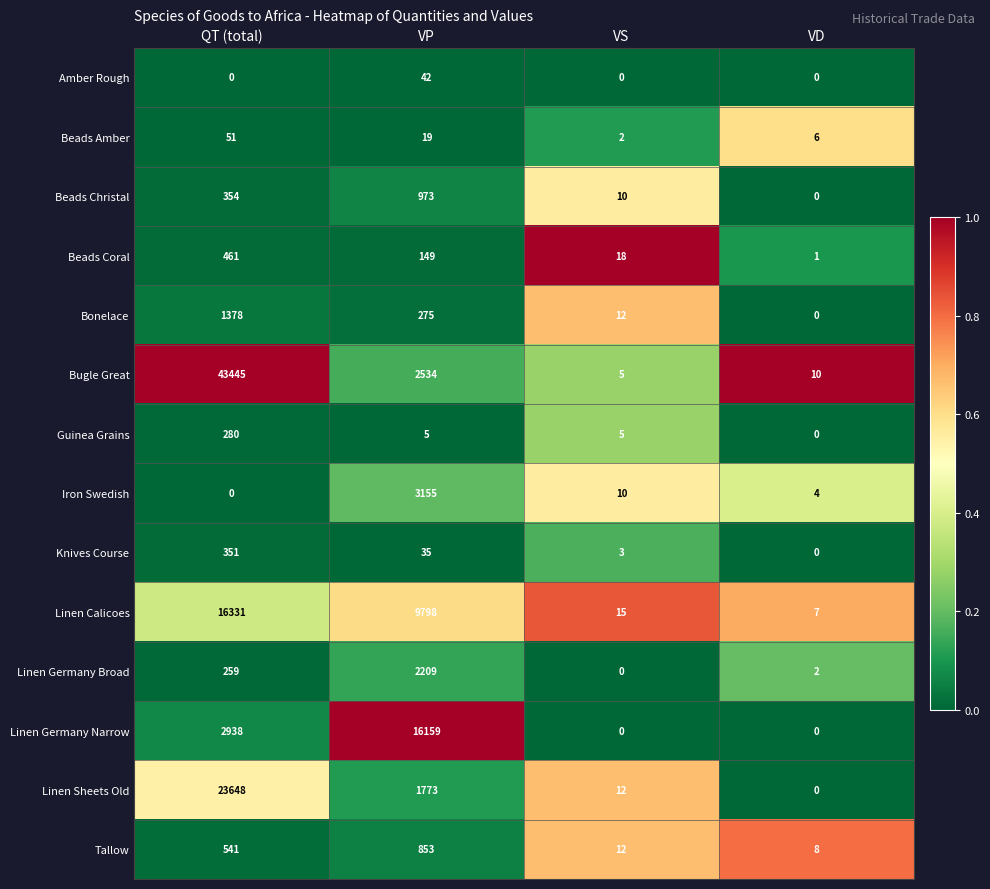

Which series changed the most between QT (total) and VS?

Bugle Great